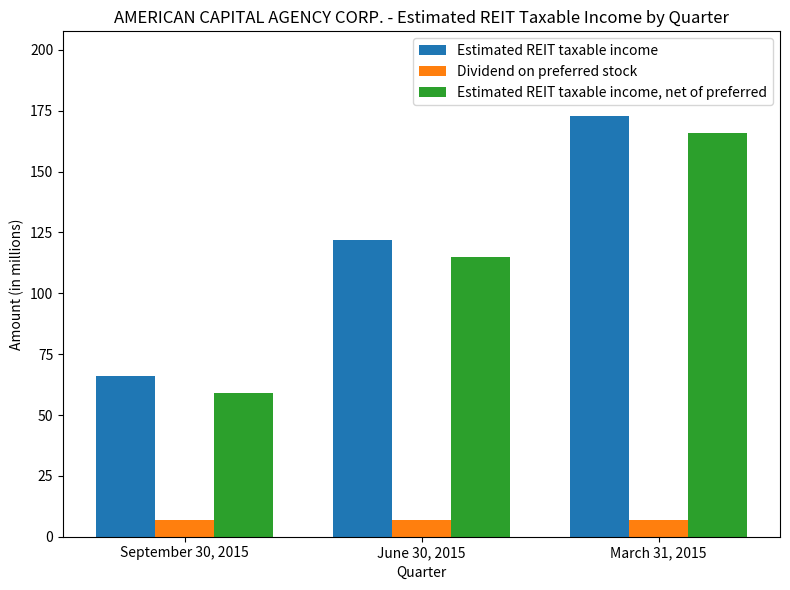

What is the label of the 1st bar from the right?

March 31, 2015